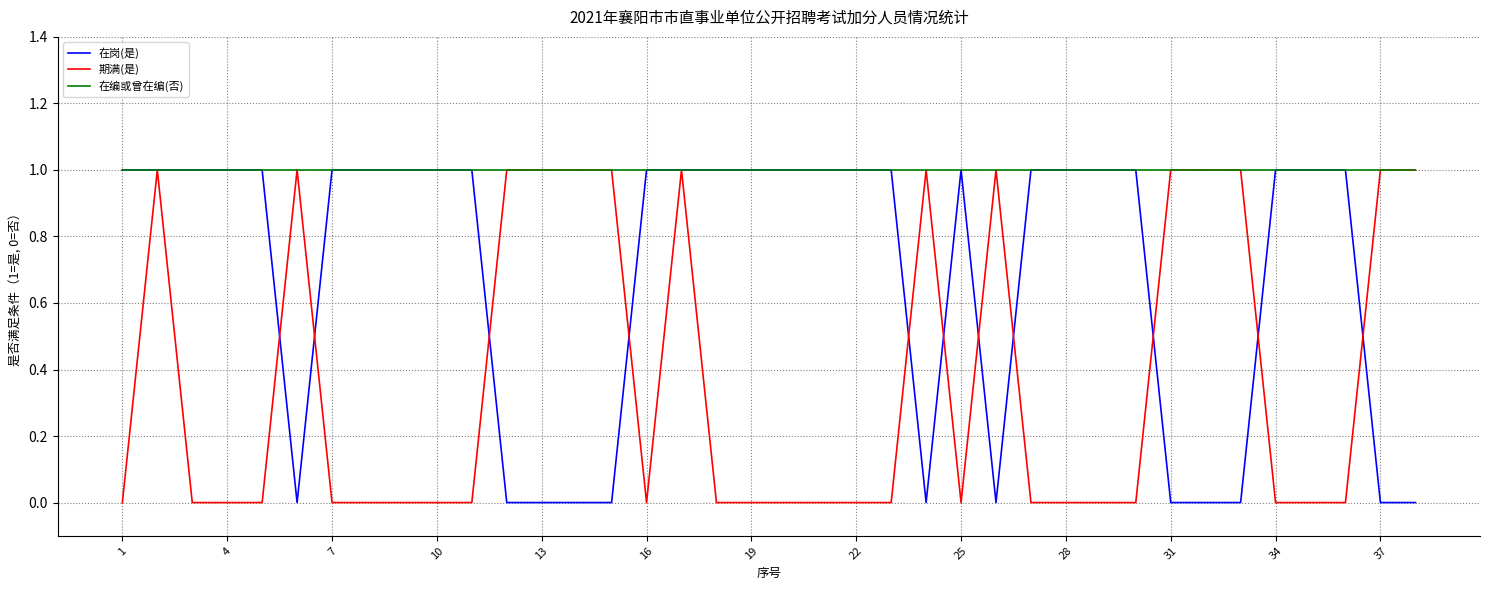

What is the average value of the 在岗(是) series?

1